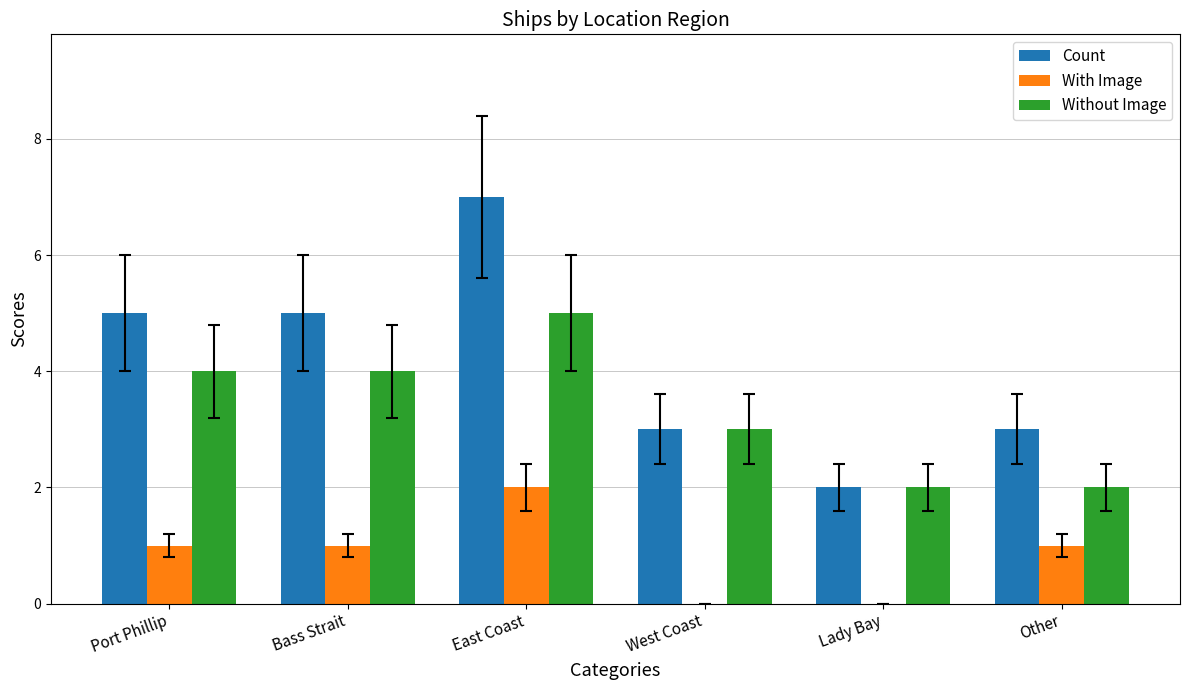

What is the maximum value for Without Image?

5